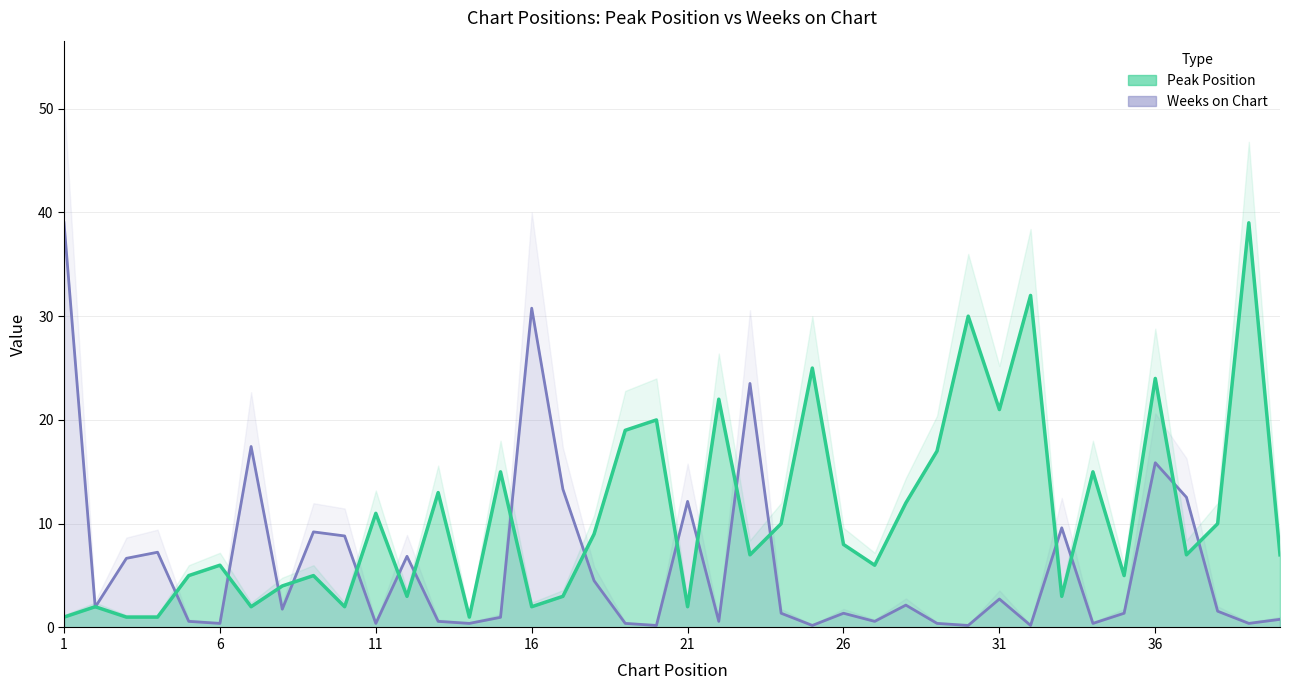

How many intersections are there between Peak Position and Weeks on Chart?

19